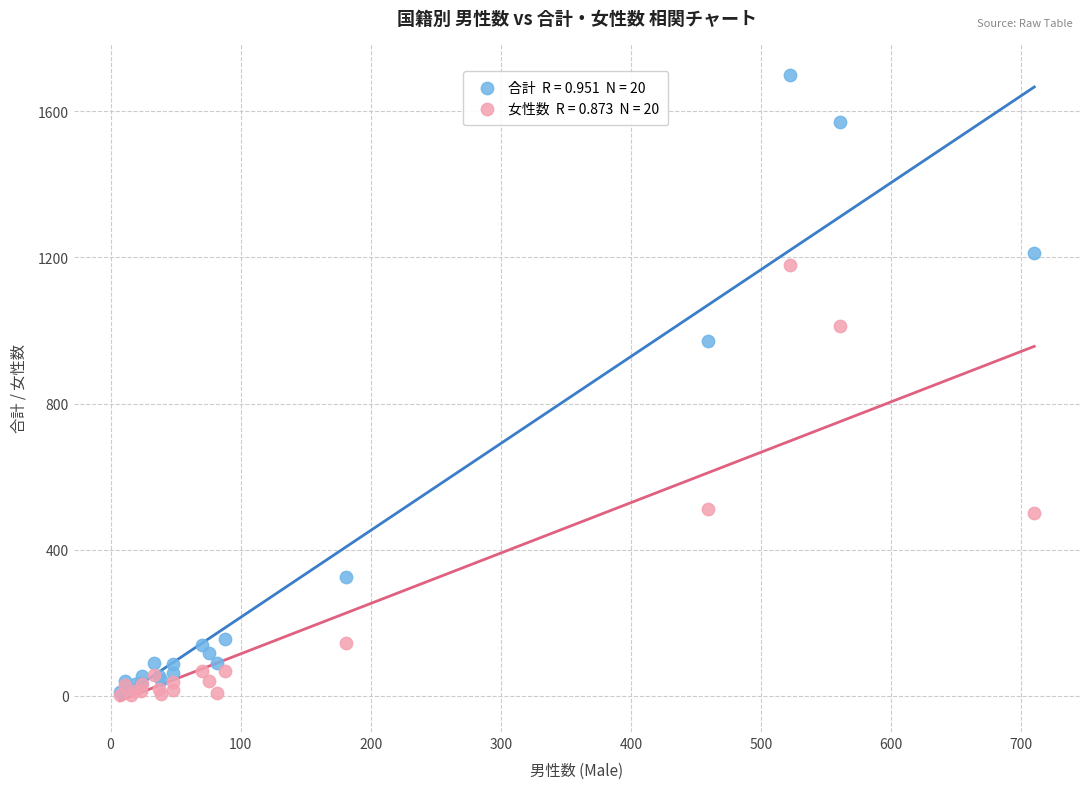

Across all series, what Y value is closest to 851?

971